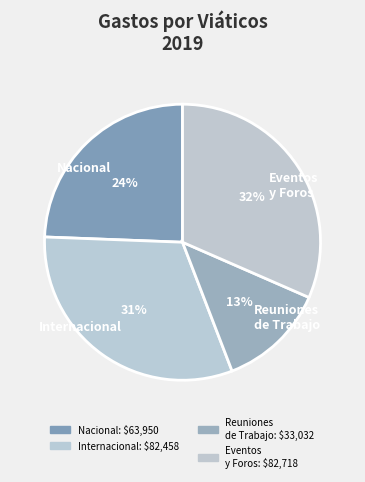

Do Eventos y Foros and Reuniones de Trabajo together represent more than half of the pie?

No